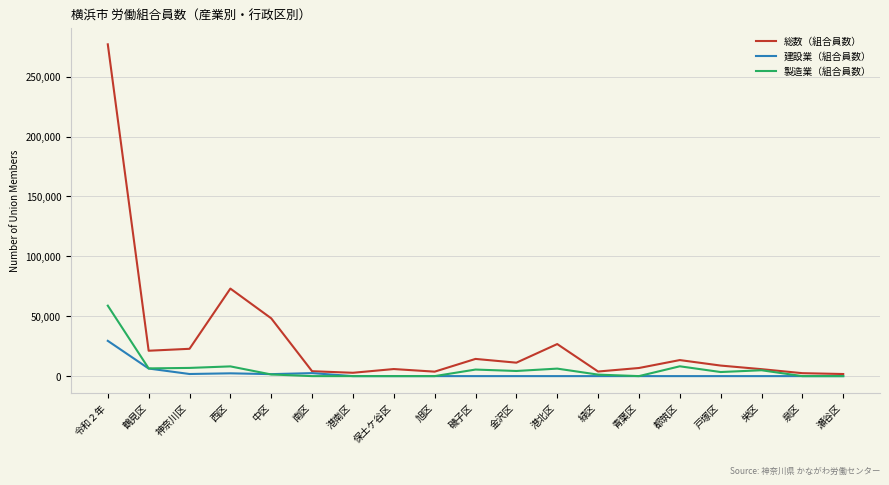

Count the number of data series in this chart.

3